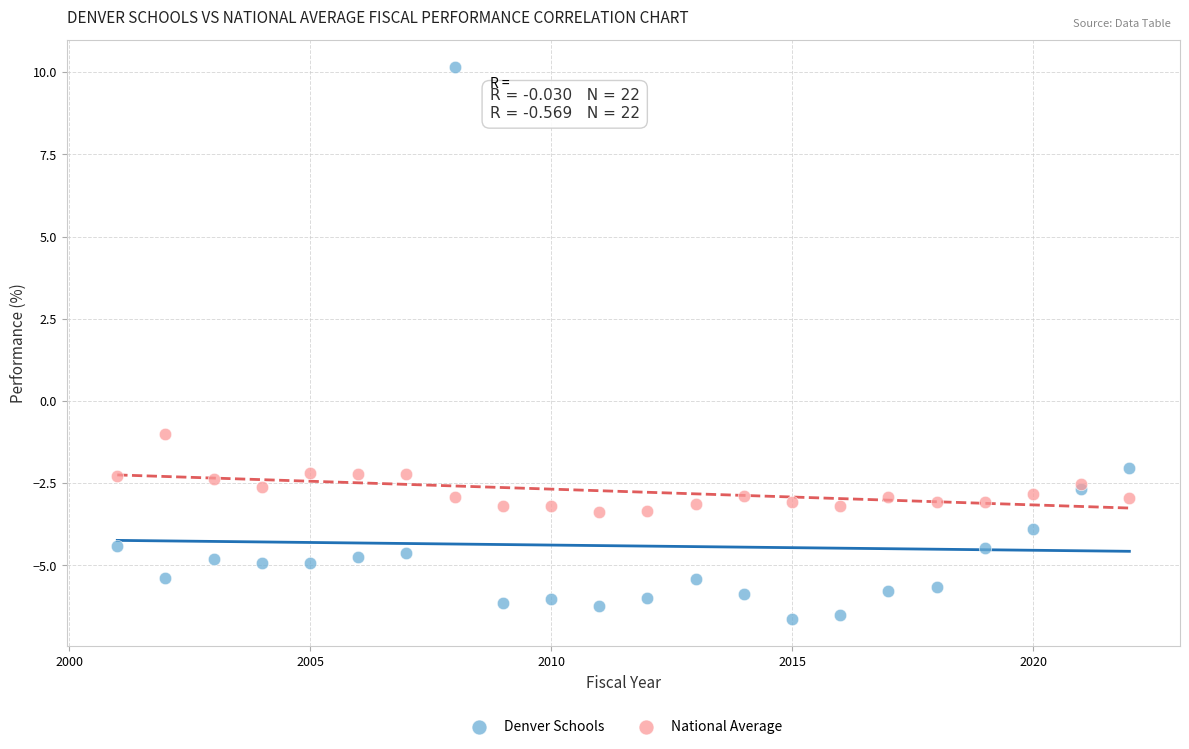

Across all series, what Y value is closest to 1?

-1.0